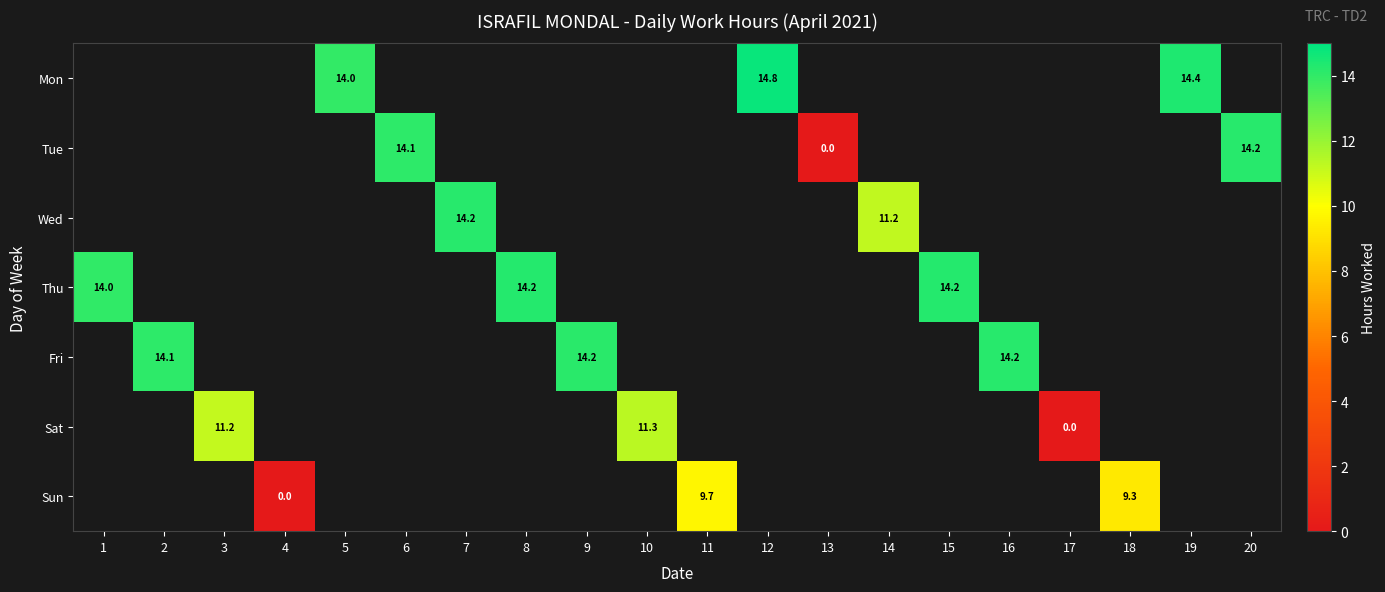

What is the sum of the Sun values at 11 and 4?

9.7